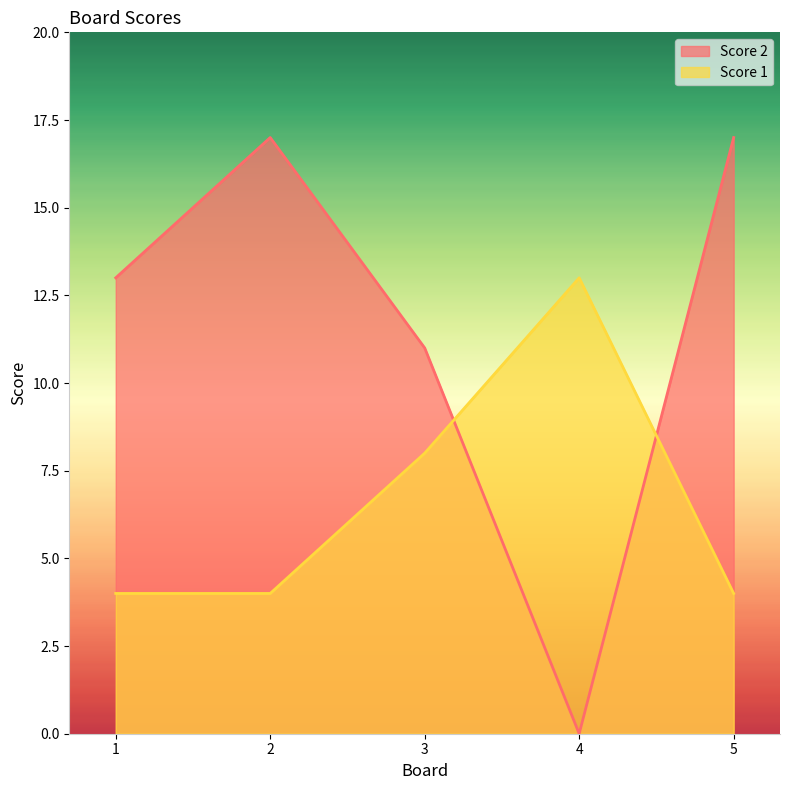

What is the highest value of the Score 2 series?

17